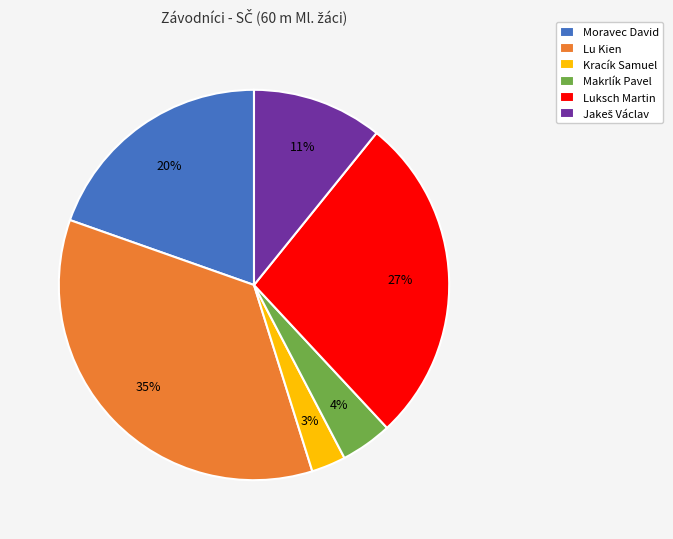

Between Kracík Samuel and Makrlík Pavel, which is larger?

Makrlík Pavel